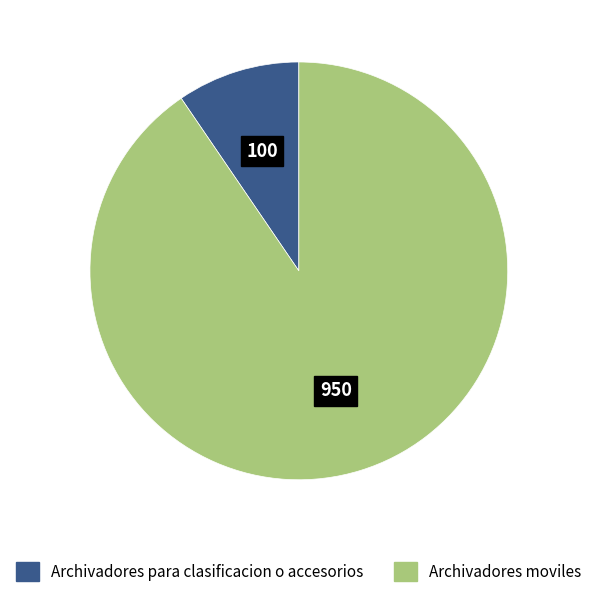

Which has a higher value, Archivadores moviles or Archivadores para clasificacion o accesorios?

Archivadores moviles